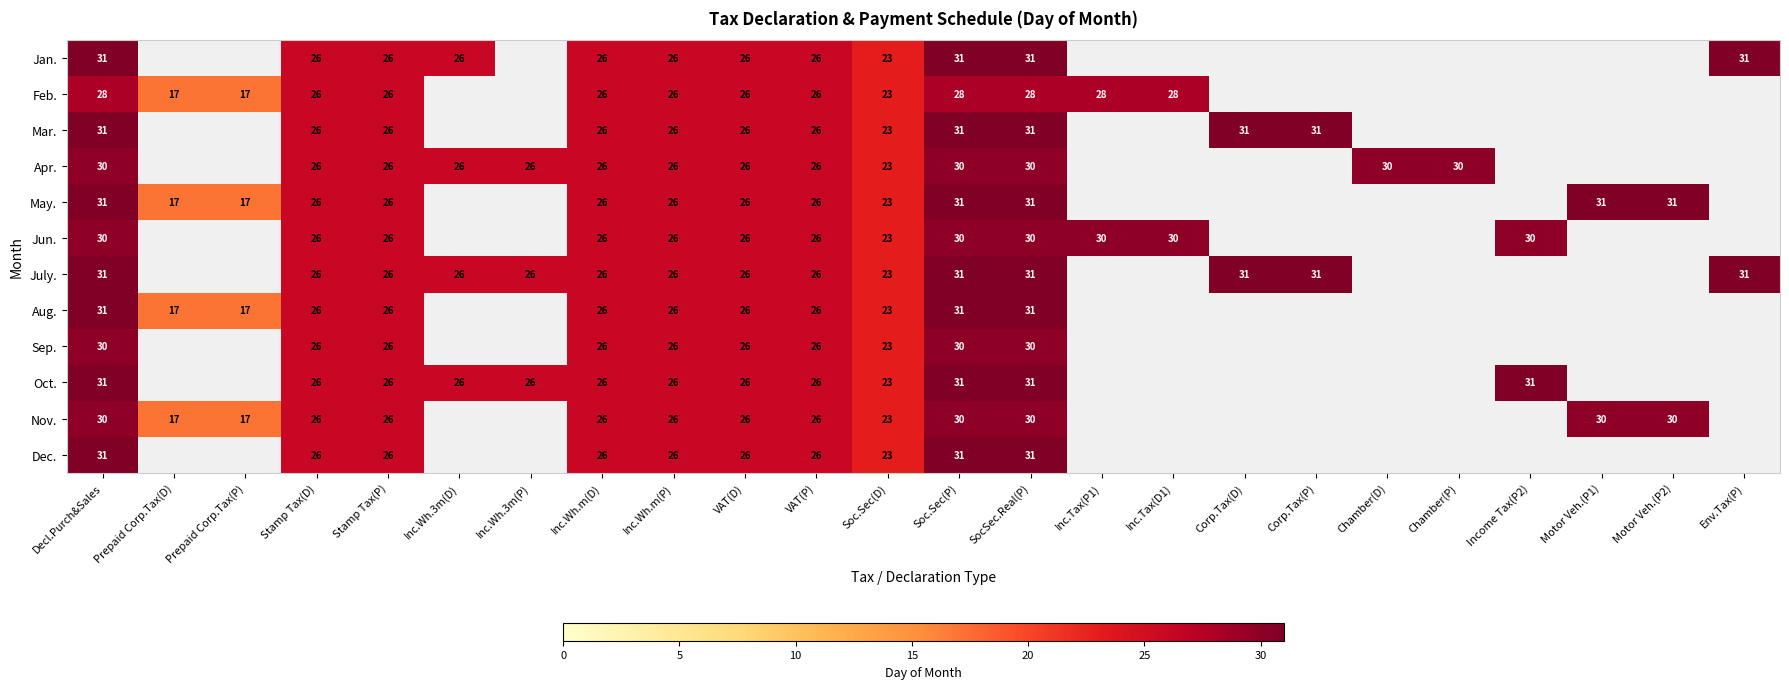

The value of Sep. at Stamp Tax(P) is 35. True or false?

False